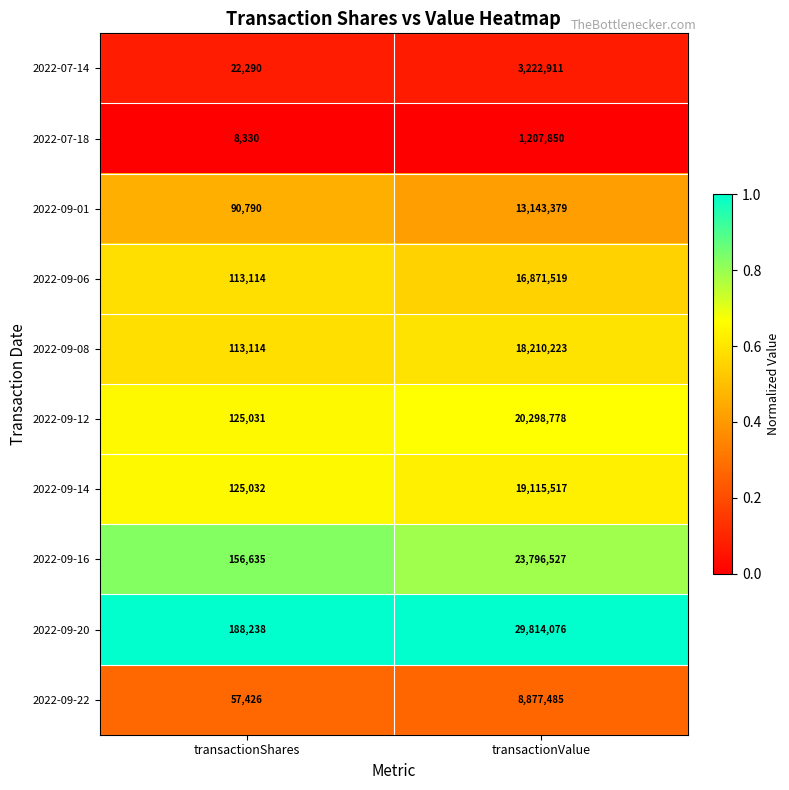

Reading left to right, list all the values displayed in this chart.

2022-07-14: 22290	3222911
2022-07-18: 8330	1207850
2022-09-01: 90790	13143379
2022-09-06: 113114	16871519
2022-09-08: 113114	18210223
2022-09-12: 125031	20298778
2022-09-14: 125032	19115517
2022-09-16: 156635	23796527
2022-09-20: 188238	29814076
2022-09-22: 57426	8877485